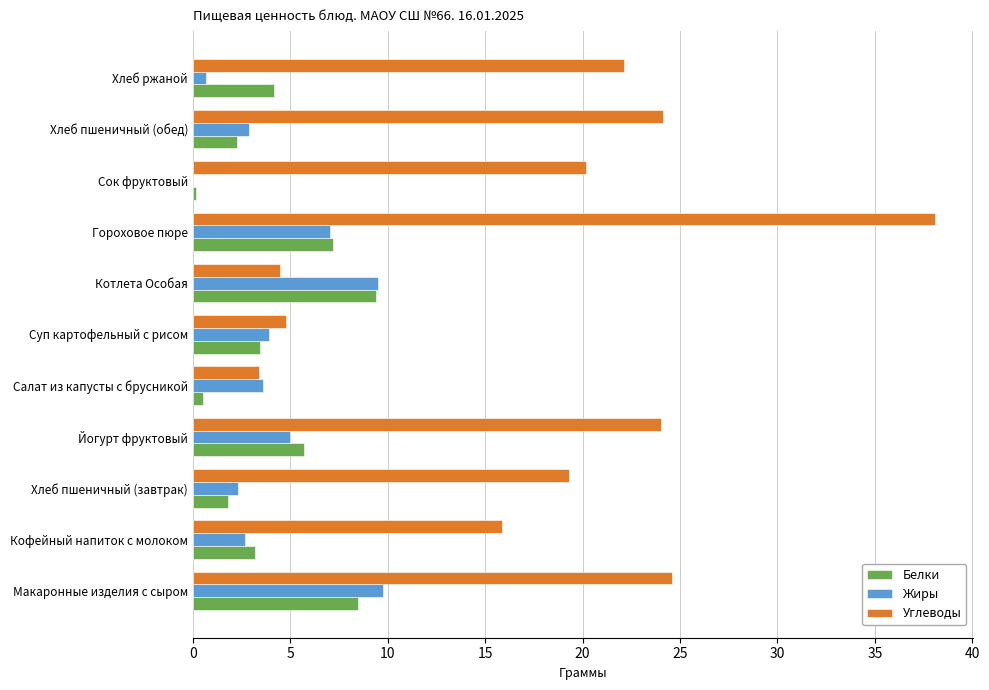

True or false: Жиры has a value of 13.1 at Котлета Особая.

False